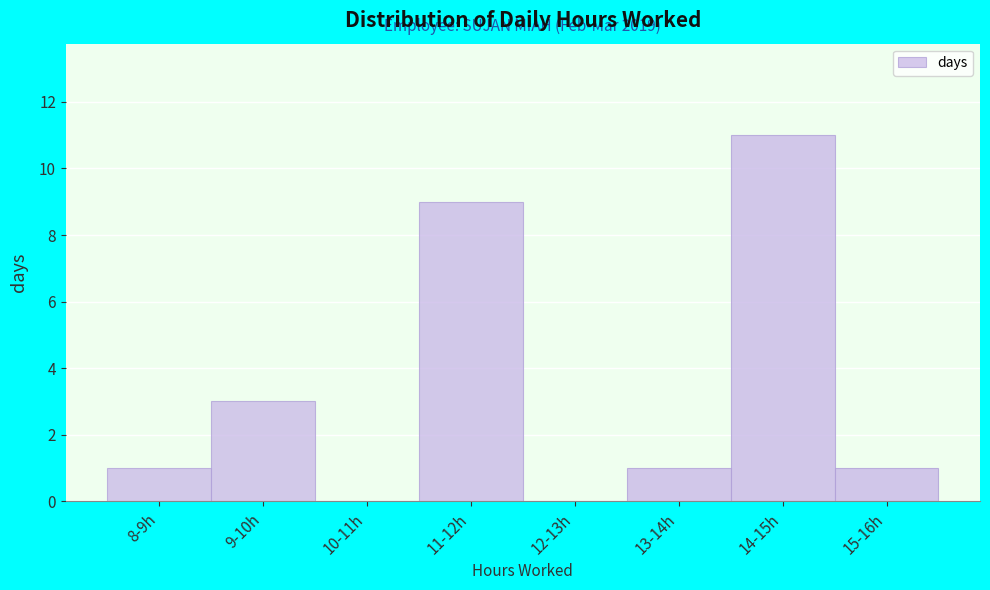

Reading left to right, extract all data points from this chart.

8-9h=1	9-10h=3	10-11h=0	11-12h=9	12-13h=0	13-14h=1	14-15h=11	15-16h=1